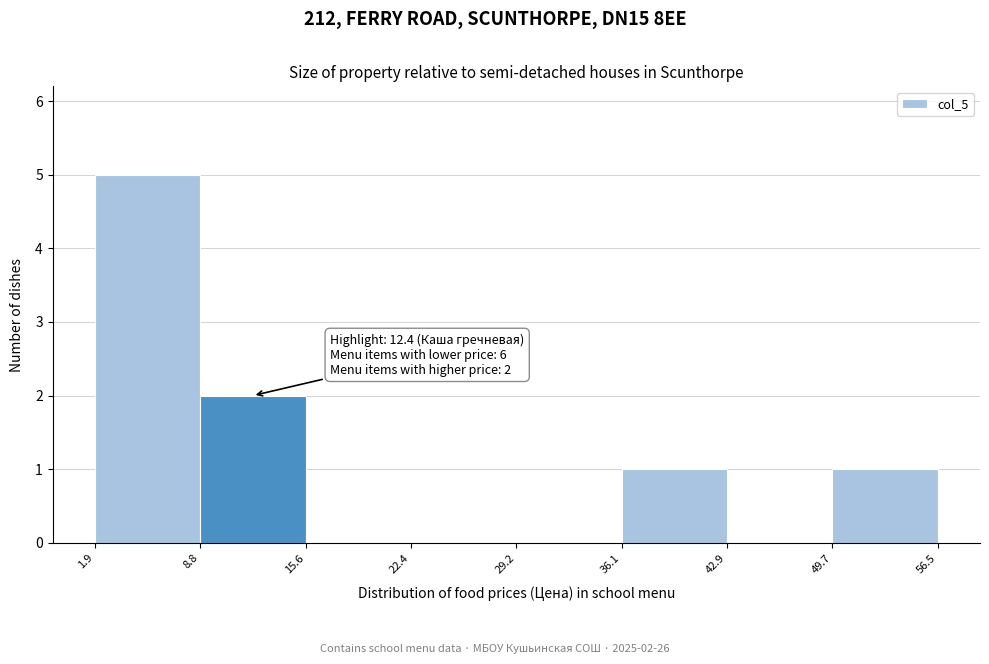

Which range on the x-axis has the tallest bar?

1.9 to 8.8